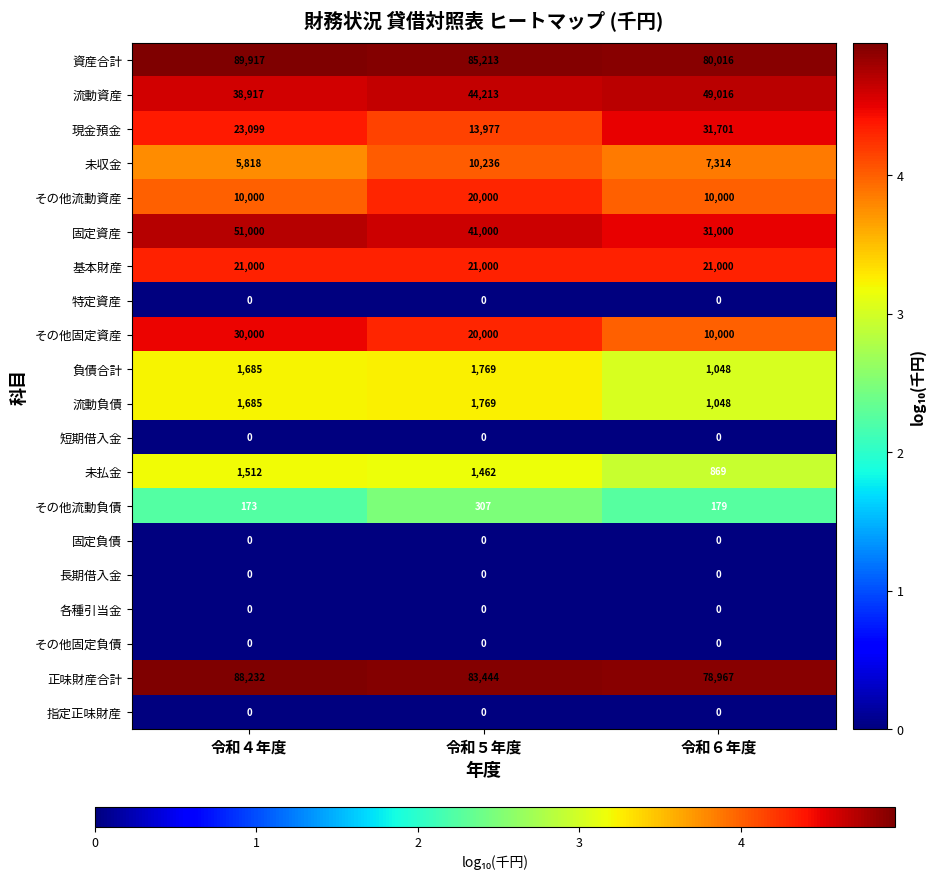

Rank the categories by 未払金 value from highest to lowest.

令和４年度, 令和５年度, 令和６年度